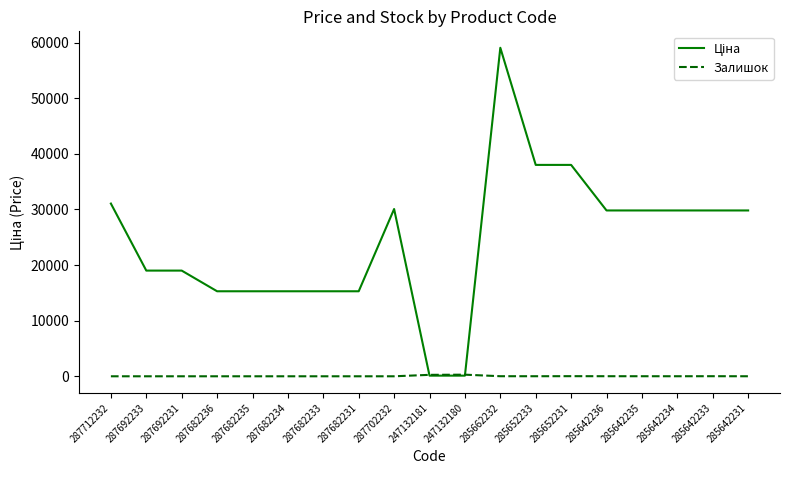

Which label corresponds to the largest value in the chart?

285662232